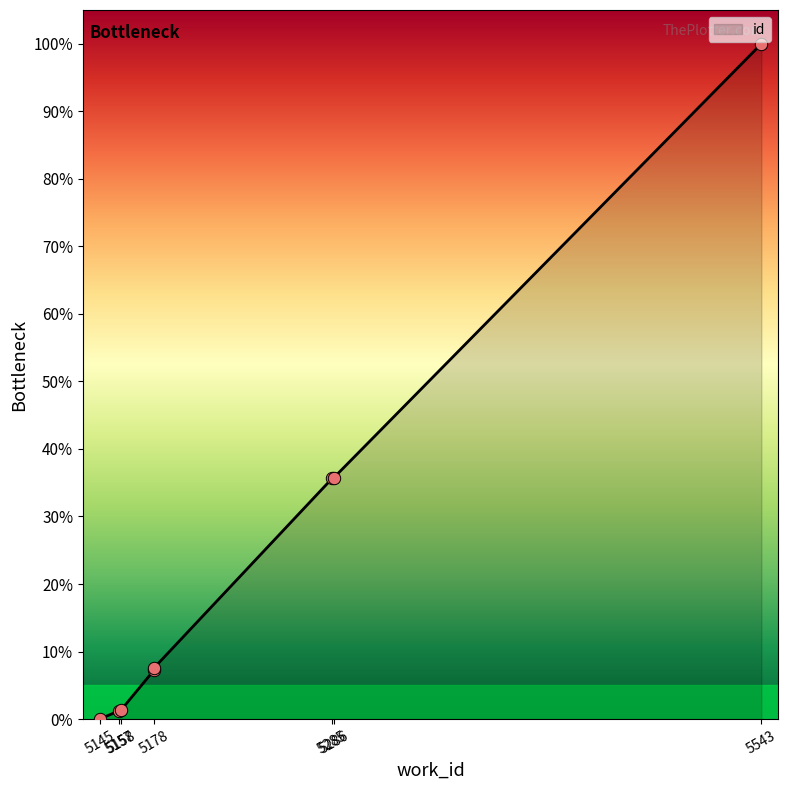

Approximately how many times larger is the value at 5286 compared to 5157?

28.5